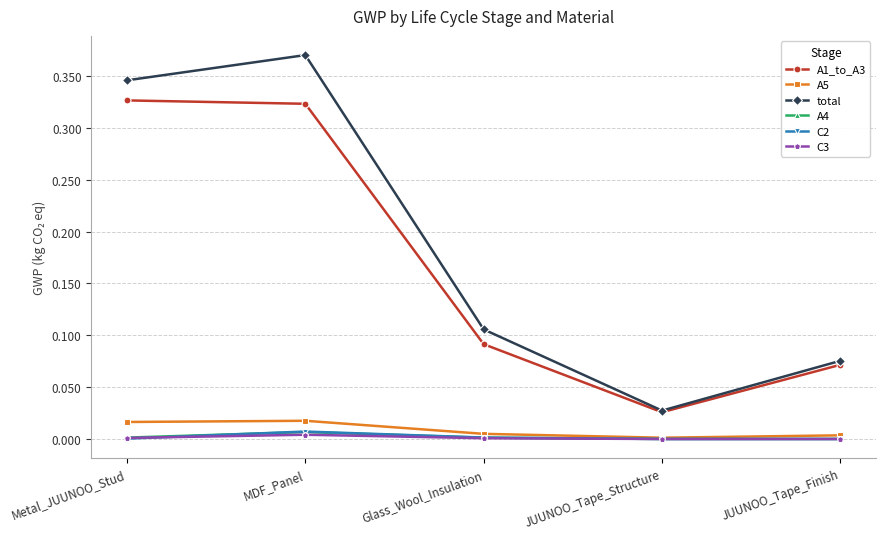

Is this an area chart (filled region under the line)?

No